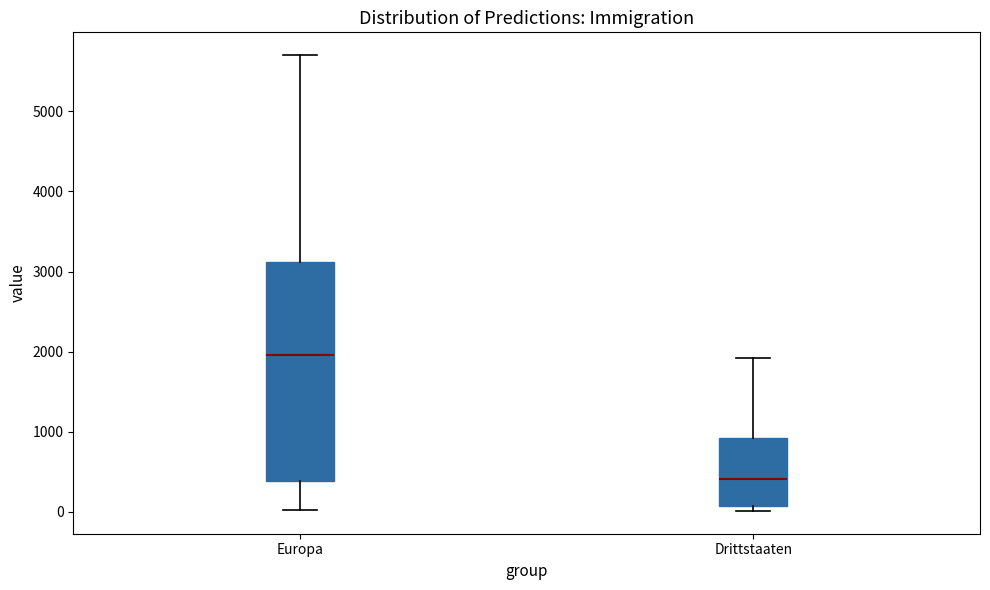

Reading left to right, transcribe this box plot: for each box, give where its median line is, the range the box spans, and where its two whiskers end, as read against the y-axis. The values are not printed on the chart, so give them approximately, as read against the axis.

Europa: median 2000, box 400 to 3100, whiskers 0 to 5700
Drittstaaten: median 400, box 100 to 900, whiskers 0 to 1900